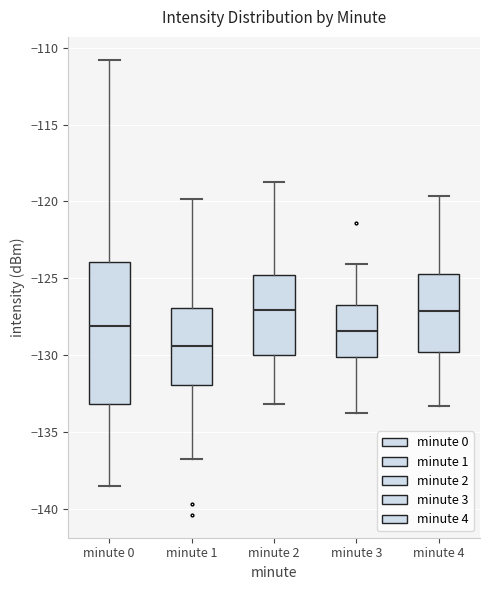

Reading left to right, transcribe this box plot: for each box, give where its median line is, the range the box spans, and where its two whiskers end, as read against the y-axis. The values are not printed on the chart, so give them approximately, as read against the axis.

minute 0: median -128.0, box -133.0 to -124.0, whiskers -138.5 to -111.0
minute 1: median -129.5, box -132.0 to -127.0, whiskers -137.0 to -120.0
minute 2: median -127.0, box -130.0 to -125.0, whiskers -133.0 to -119.0
minute 3: median -128.5, box -130.0 to -127.0, whiskers -134.0 to -124.0
minute 4: median -127.0, box -130.0 to -124.5, whiskers -133.5 to -119.5